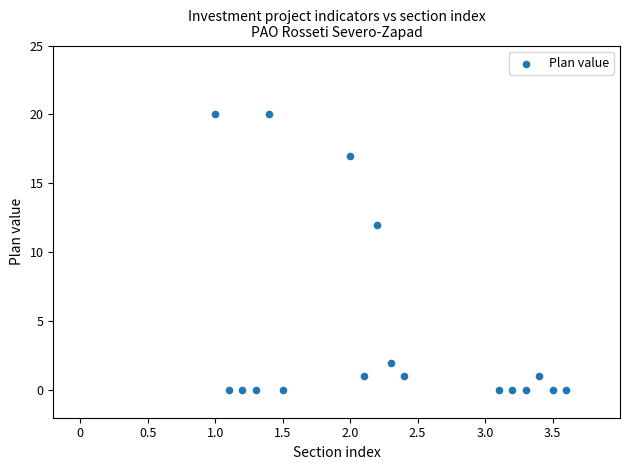

What Y value in the scatter plot is closest to 10?

12